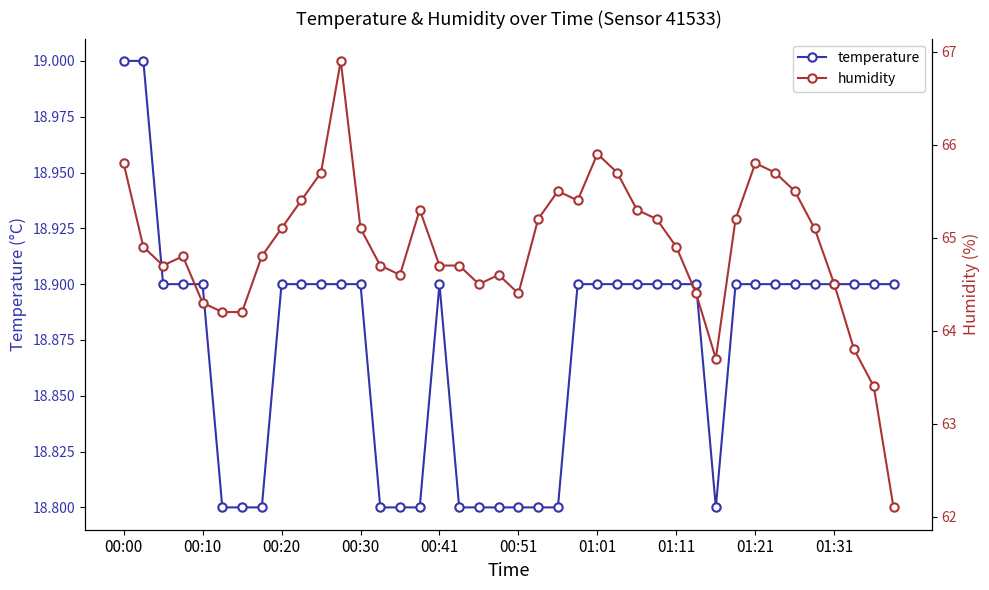

What is the sum of all humidity values?

2595.7